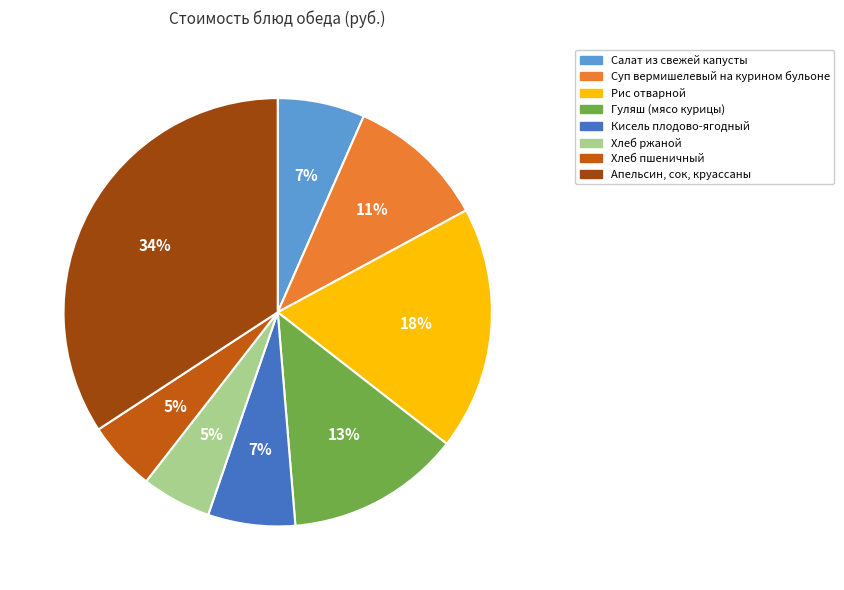

How many slices are in this pie chart?

8